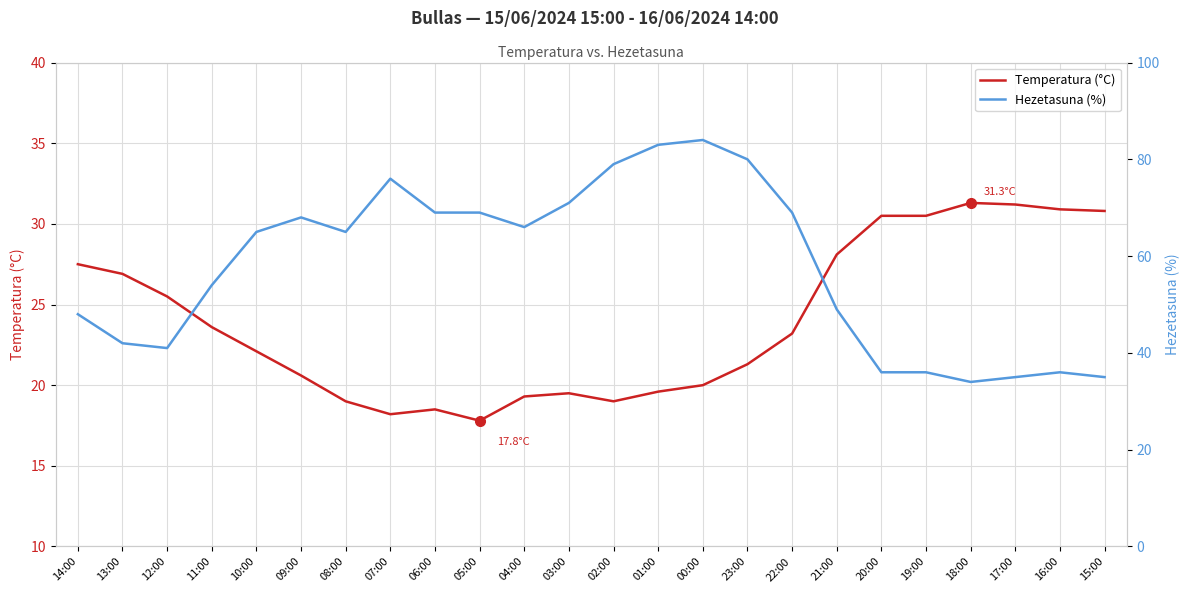

What is the maximum value shown in the chart?

84.0